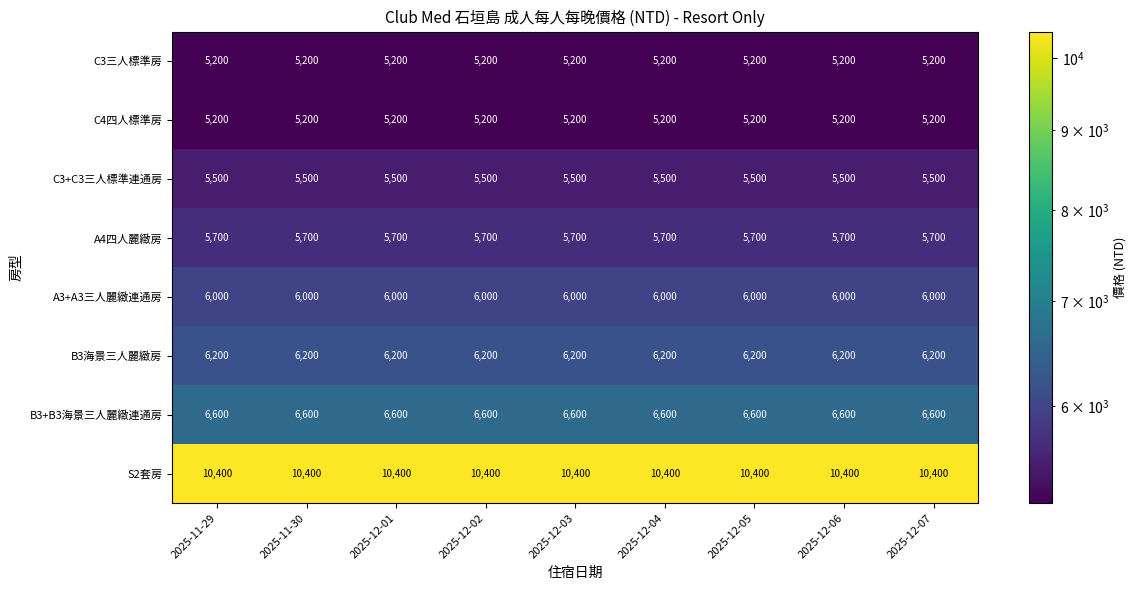

Is it true that C3三人標準房 equals 5200 at 2025-11-29?

True